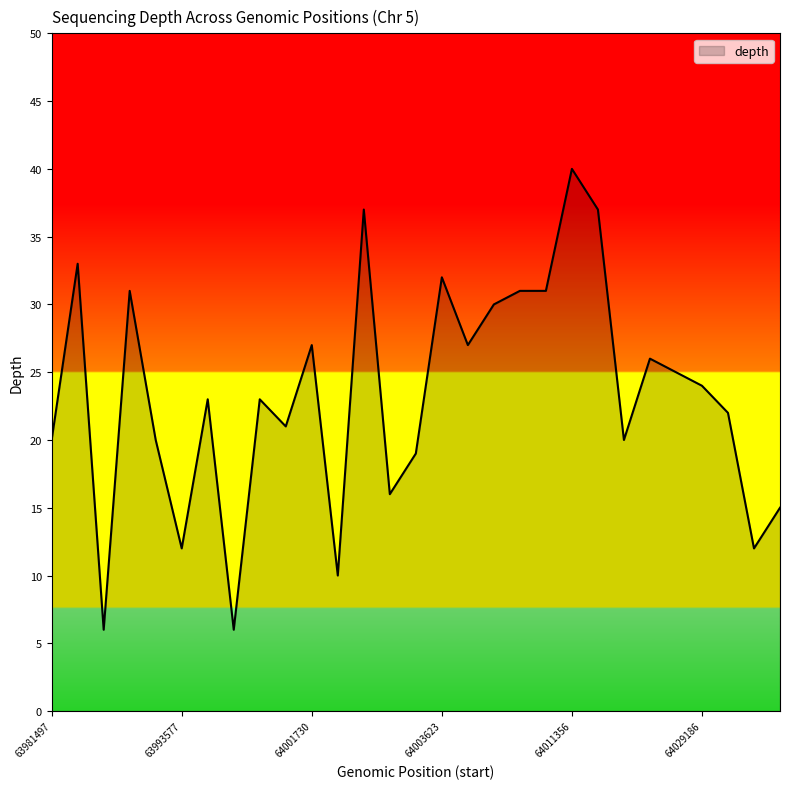

Does the chart display data point markers on the line(s)?

No